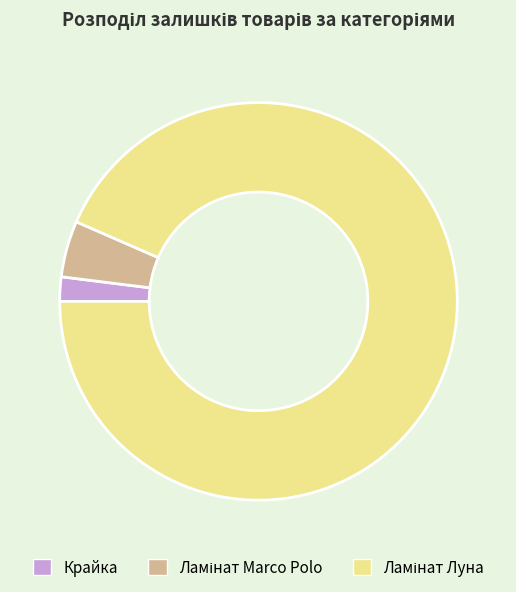

Does any single category account for the majority?

Yes